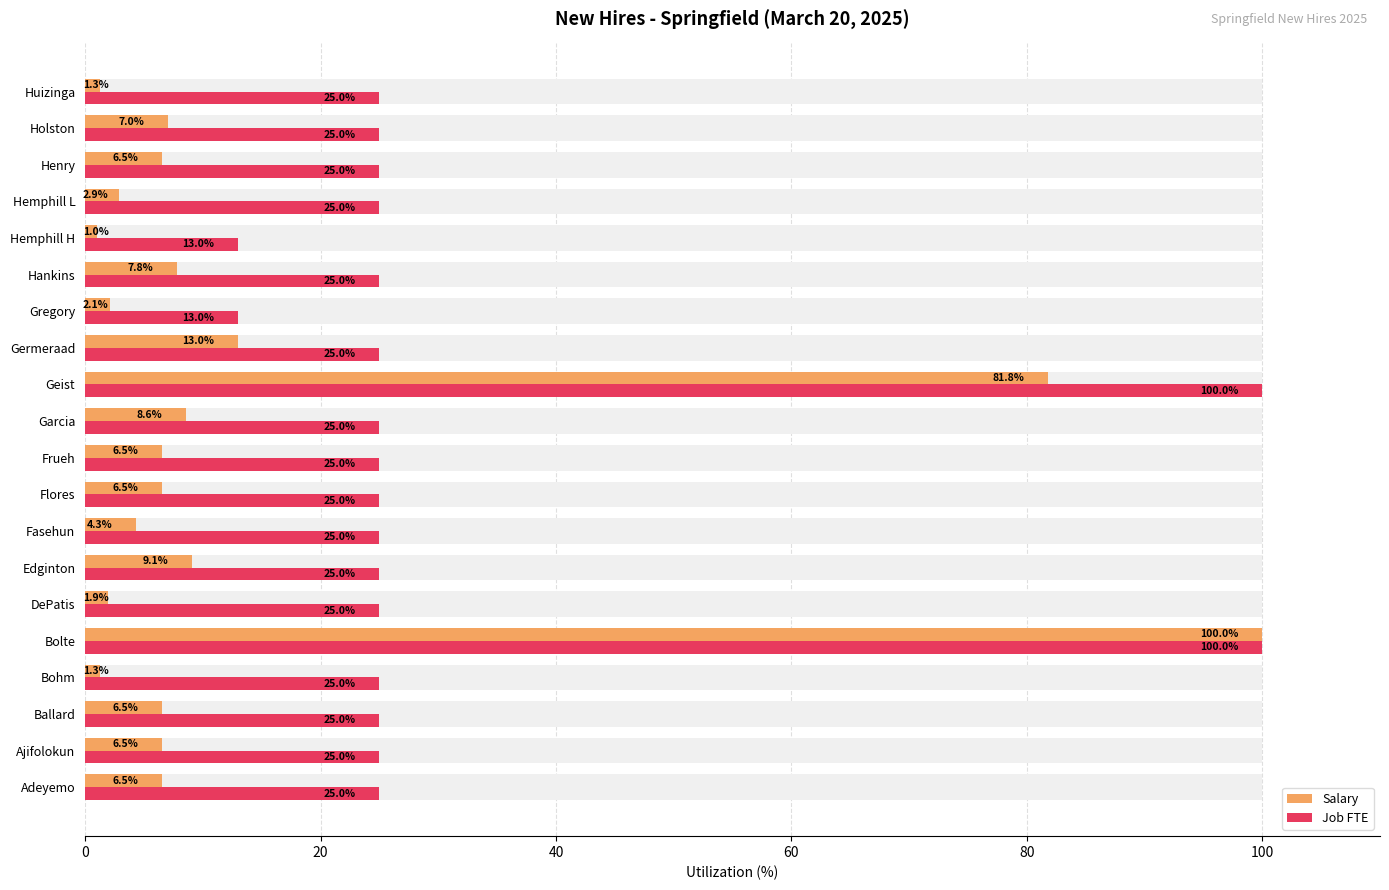

The Job FTE series shows 39.5 at Germeraad. True or false?

False